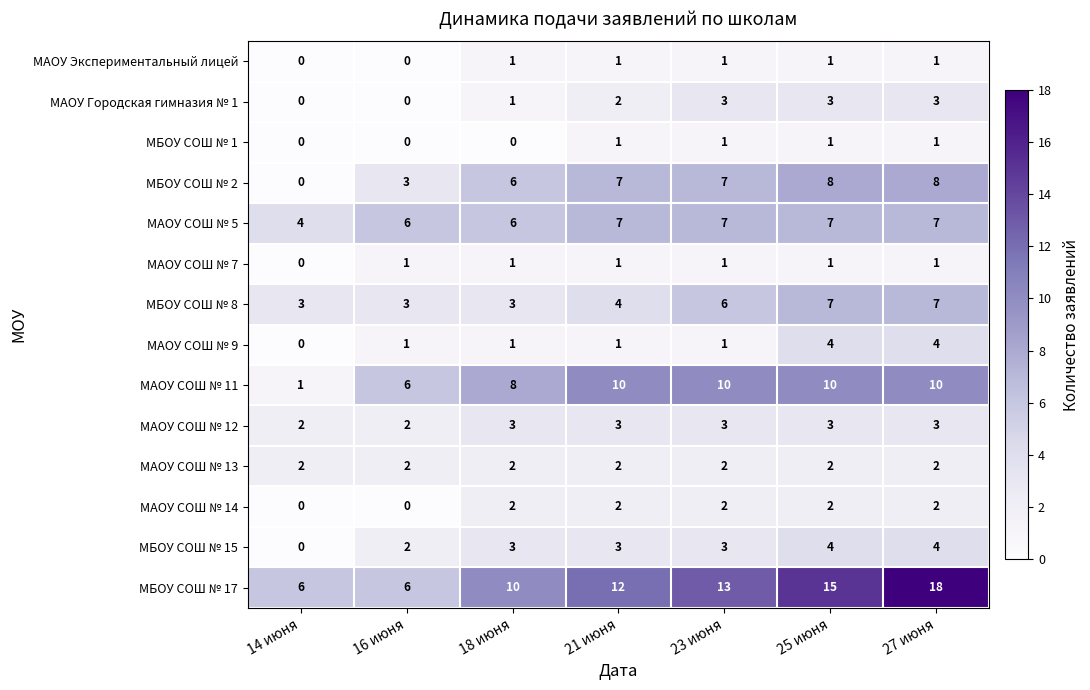

The value of МАОУ СОШ № 14 at 18 июня is 2. True or false?

True